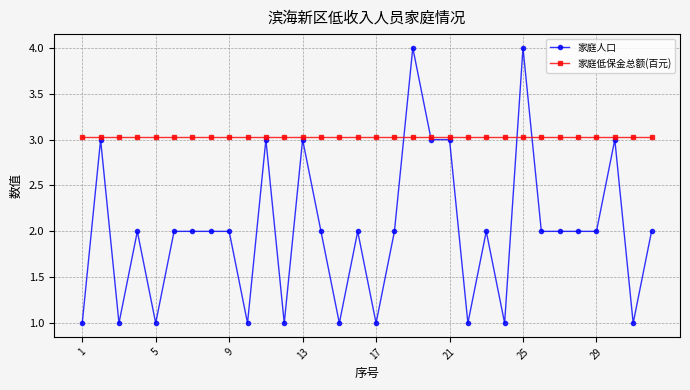

Which series has the largest total across all categories?

家庭低保金总额(百元)